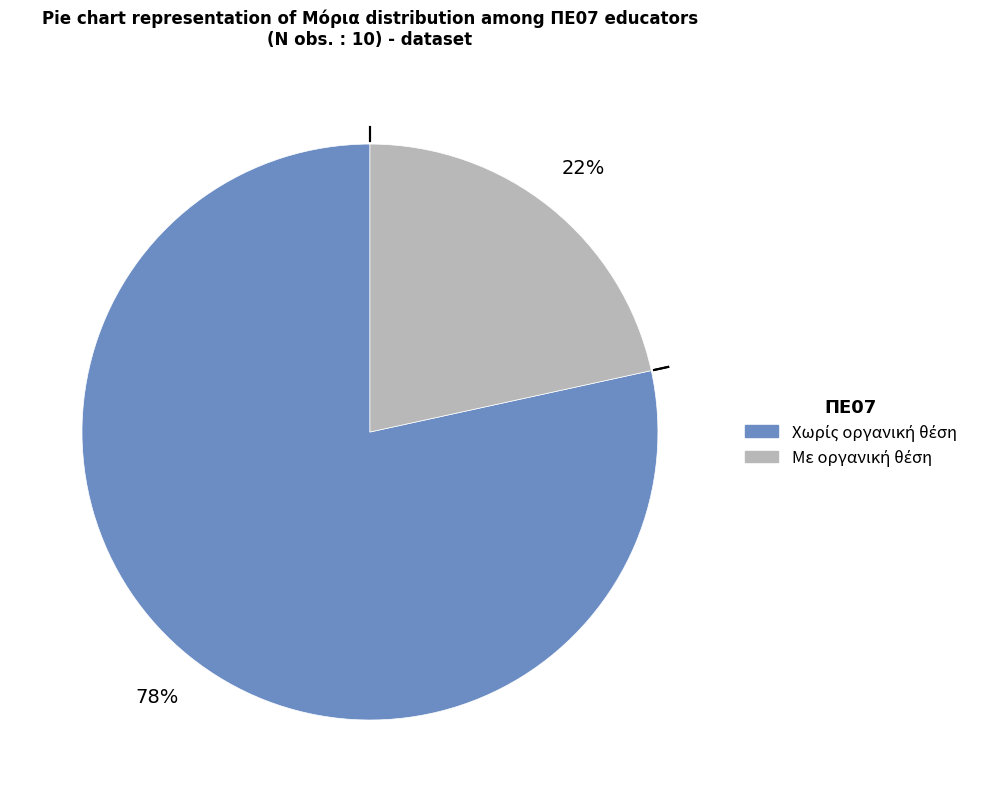

Is there any slice that represents more than half of the pie?

Yes